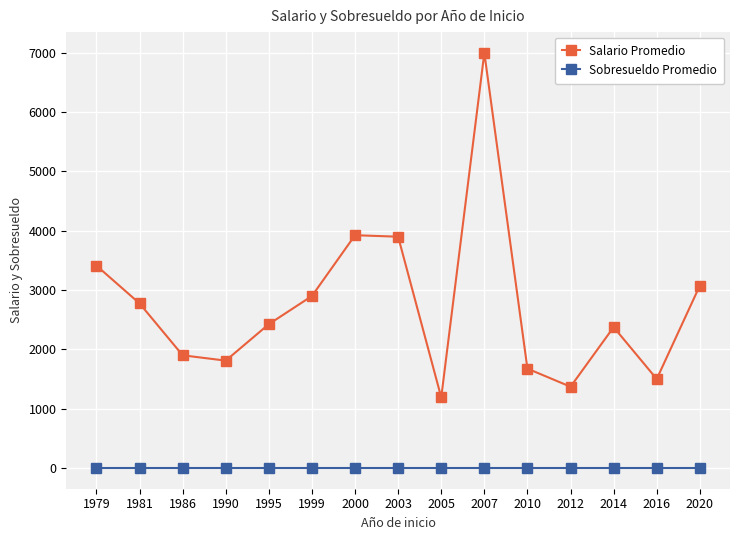

At which label does Salario Promedio reach its peak?

2007